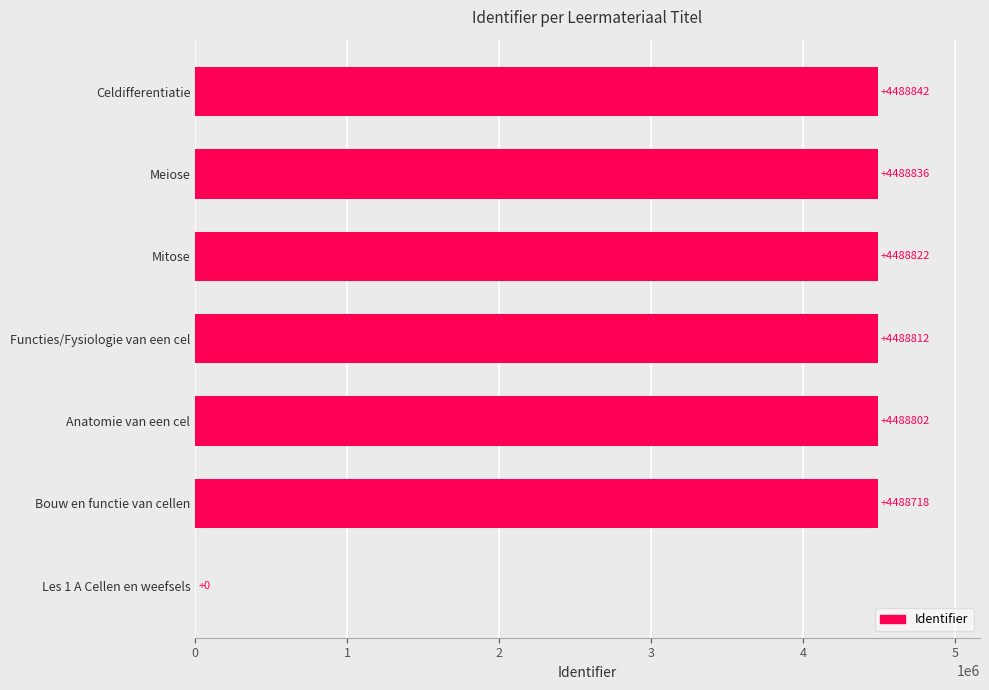

What is the greatest value displayed?

4488842